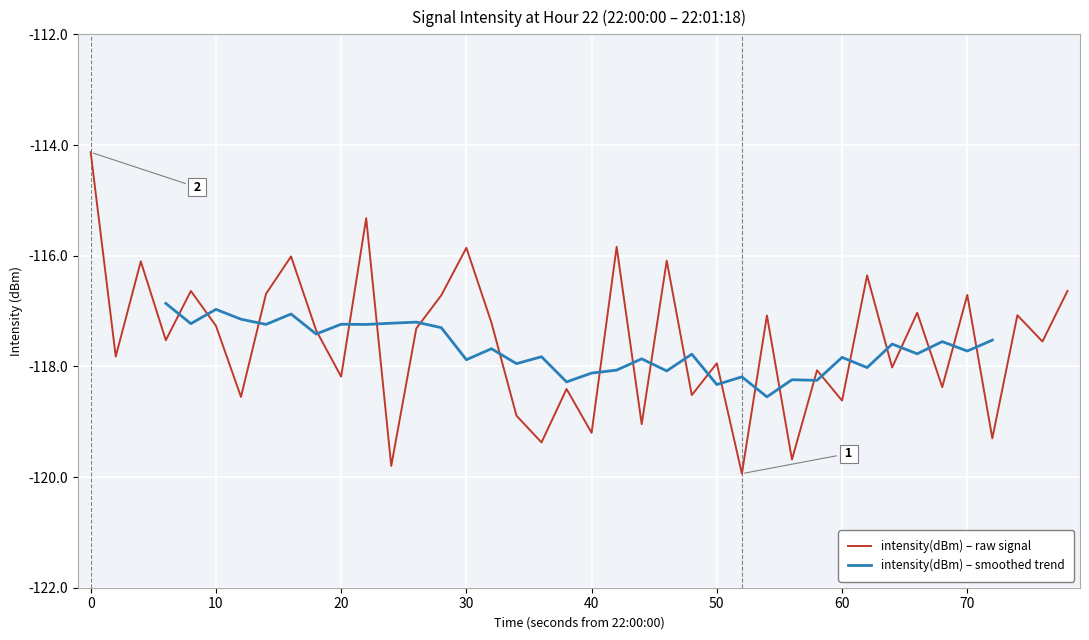

True or false: there are more than 2 points higher than both neighbors.

True